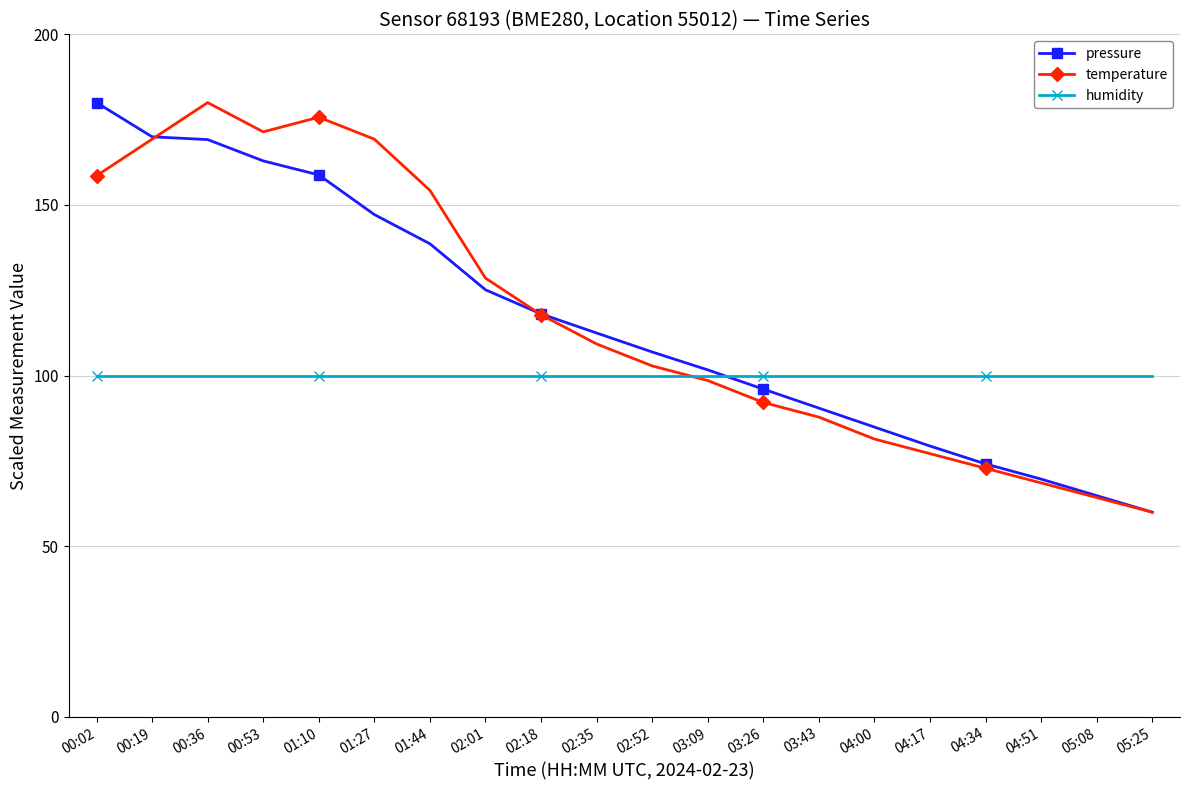

Does the chart display data point markers on the line(s)?

Yes